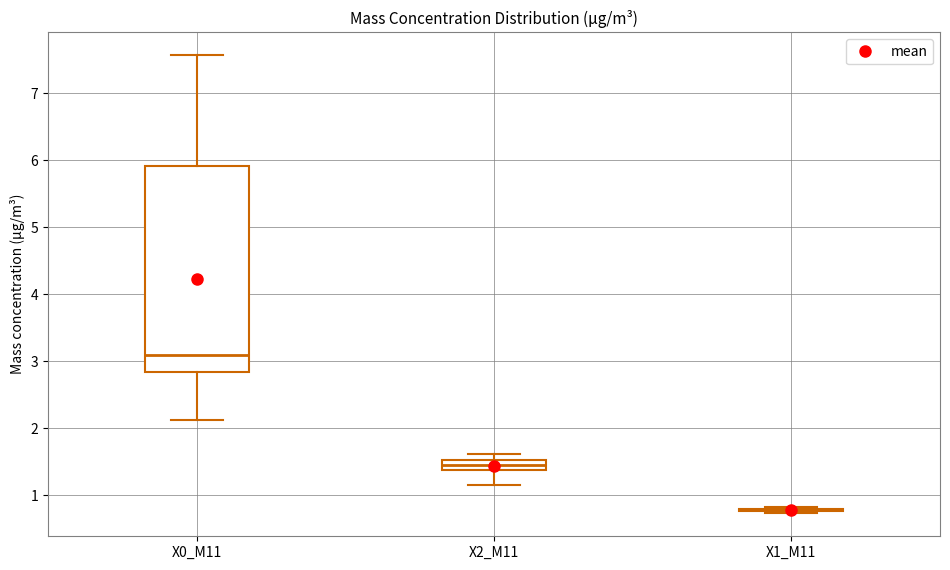

Where does the lower whisker of the box for X0_M11 end on the y-axis? The values are not printed on the chart, so give them approximately, as read against the axis.

2.1